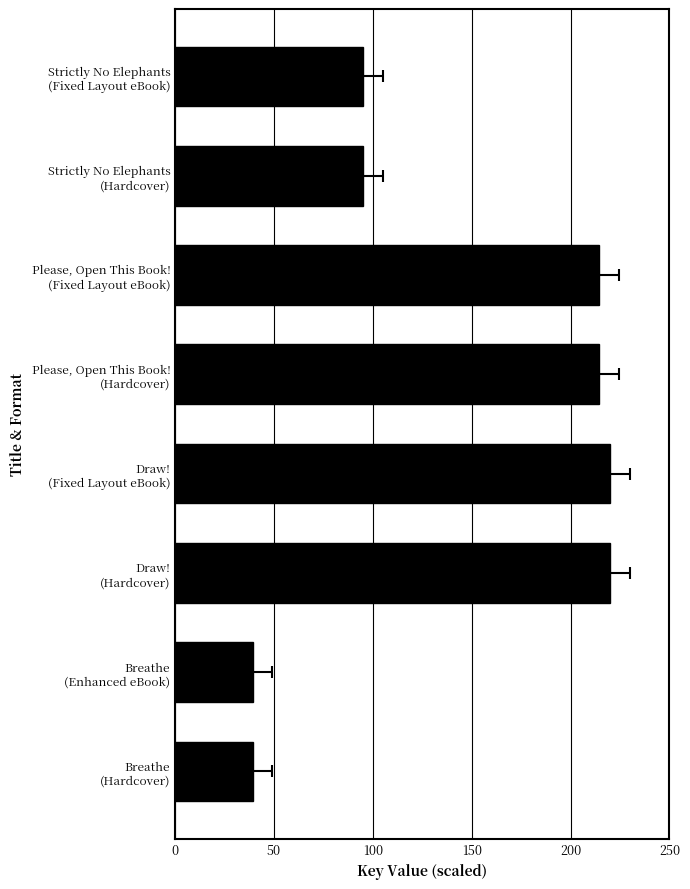

How many data points are above 214?

4